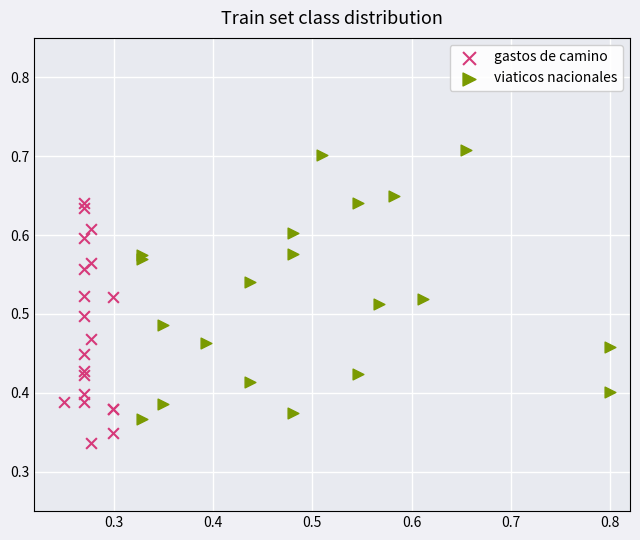

Which series has the largest Y range (max minus min)?

viaticos nacionales